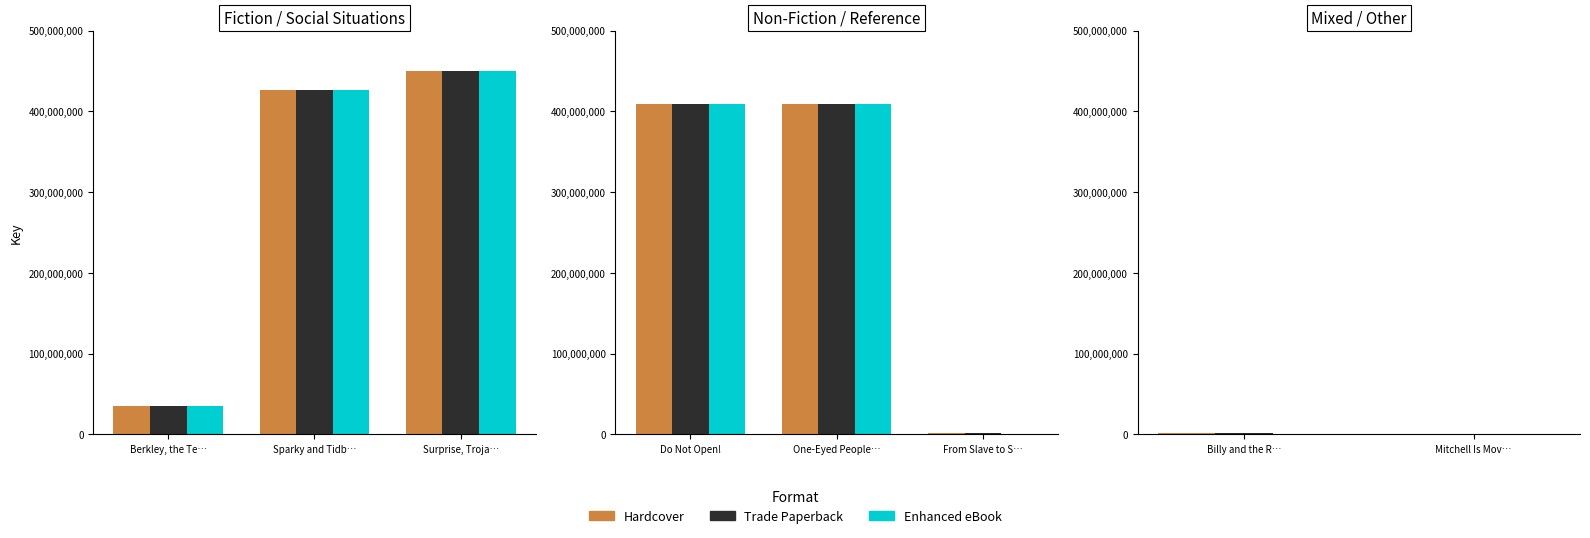

What is the spread (max minus min) of values at Mitchell Is Mov…?

311879